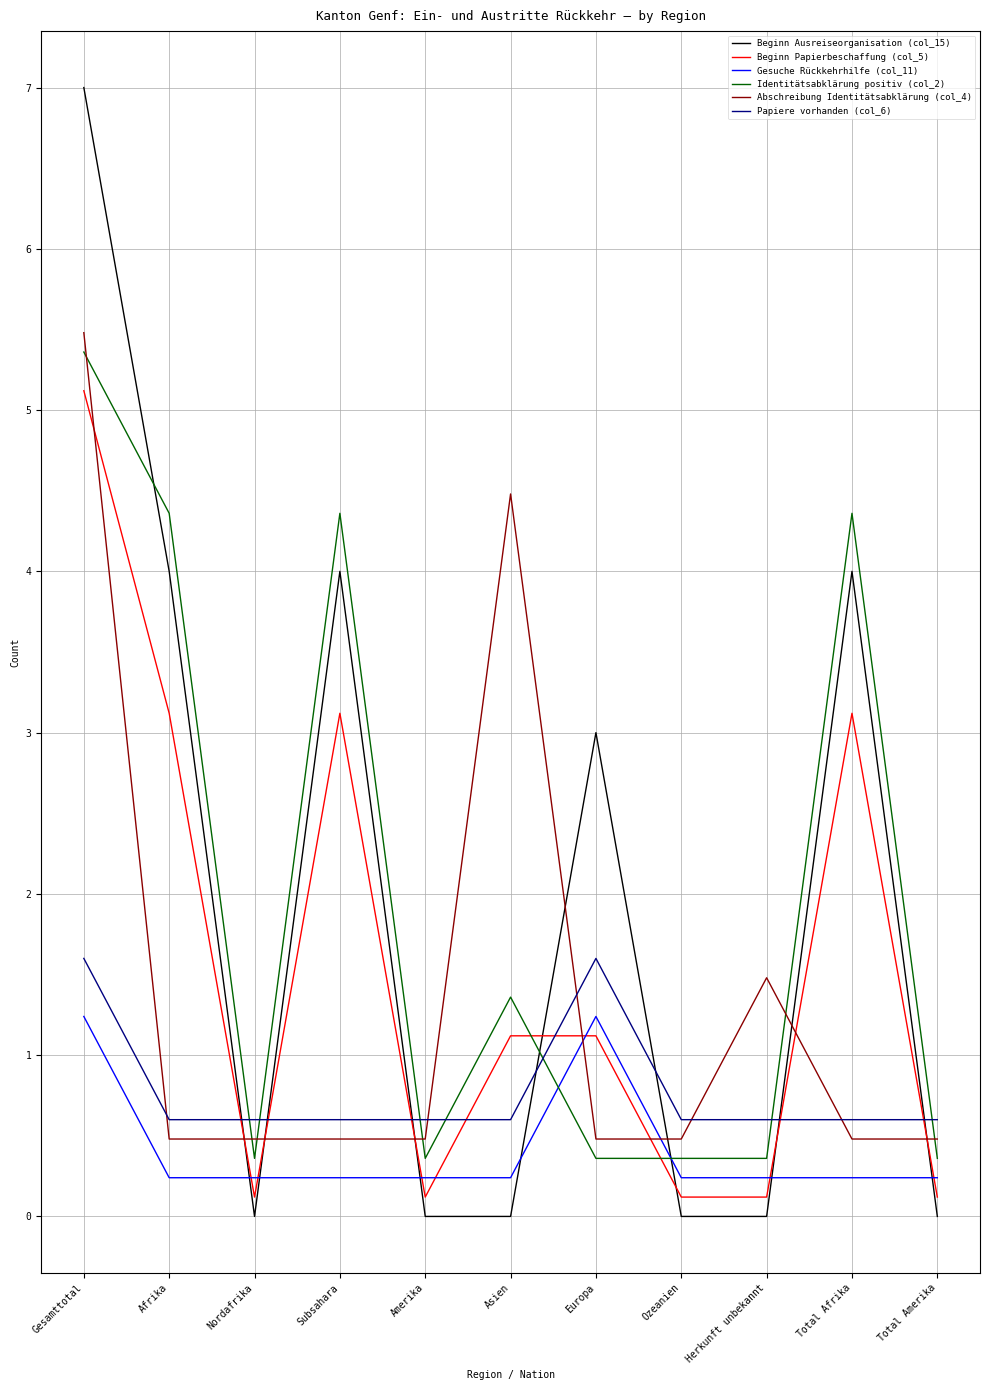

Is it true that Papiere vorhanden (col_6) equals 2.7 at Gesamttotal?

False